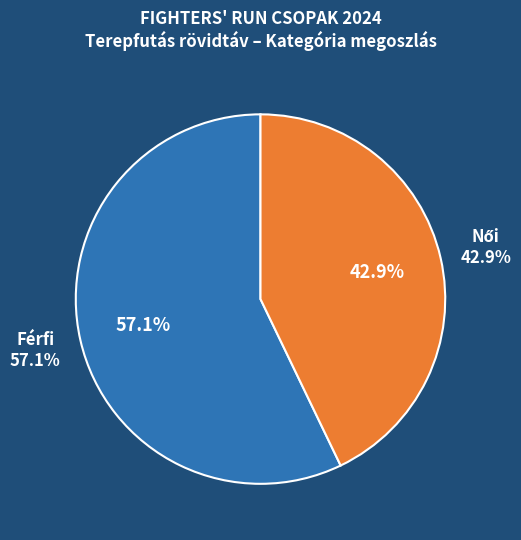

How much of the chart is everything except Női?

57.1%